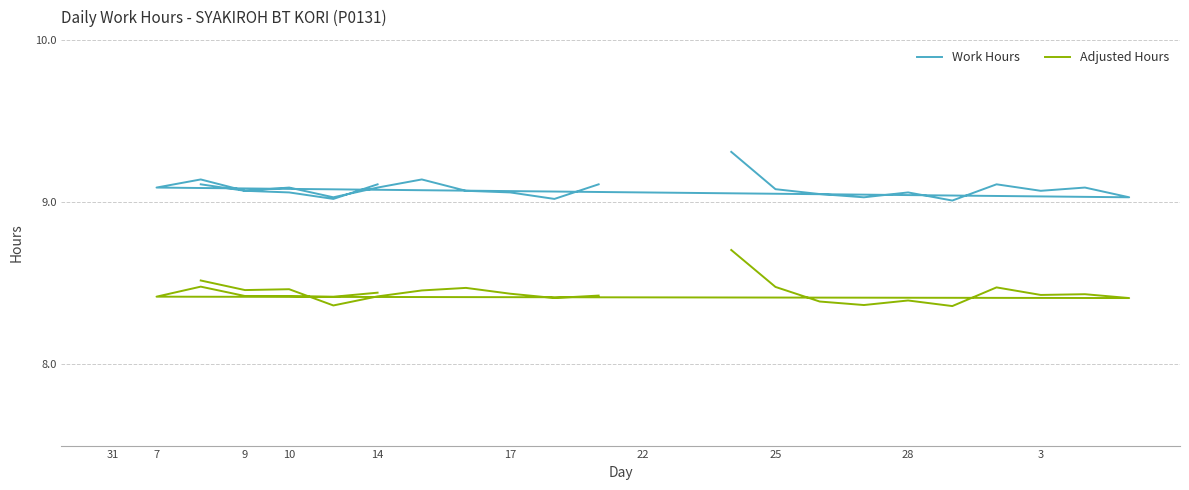

List the series in order of their overall mean, highest first.

Work Hours, Adjusted Hours